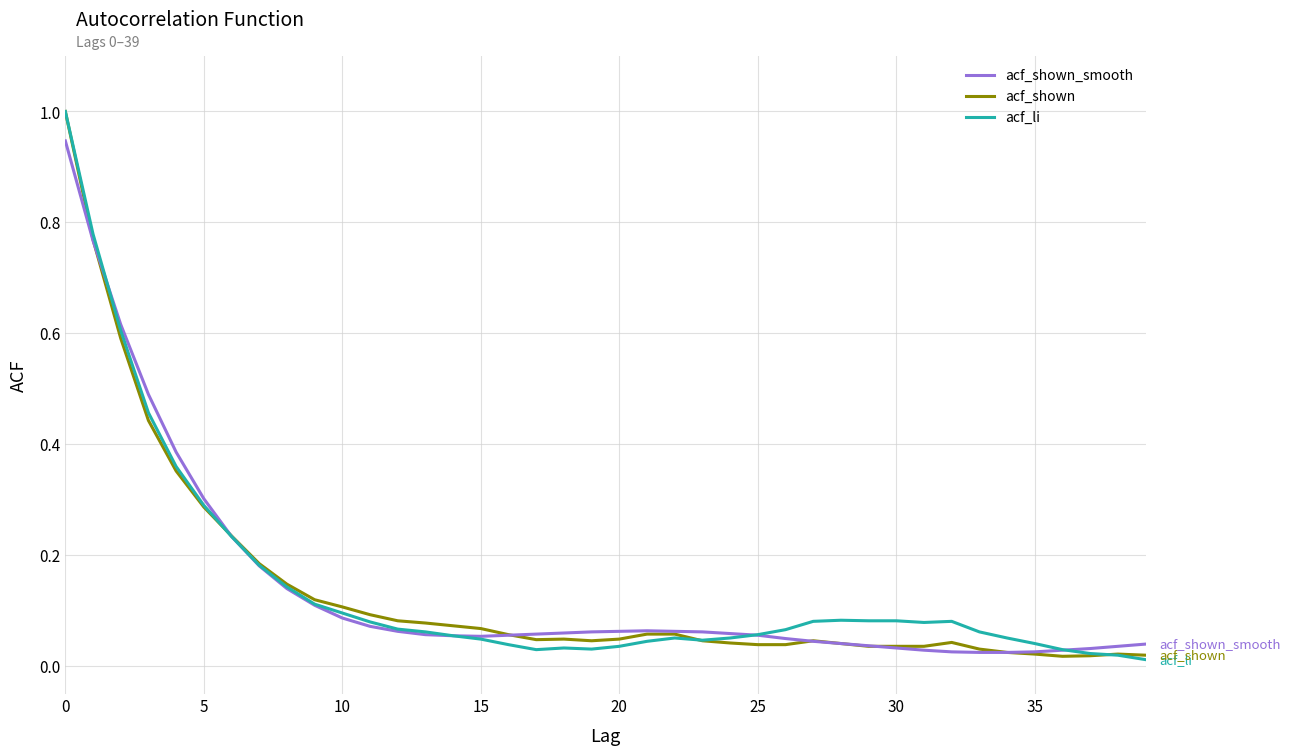

What is the highest value of the acf_shown series?

1.0